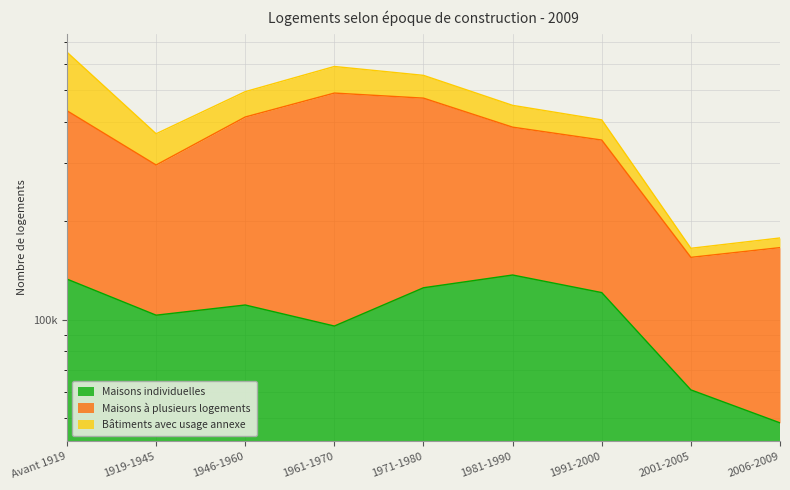

The Maisons individuelles series shows 70609 at Avant 1919. True or false?

False